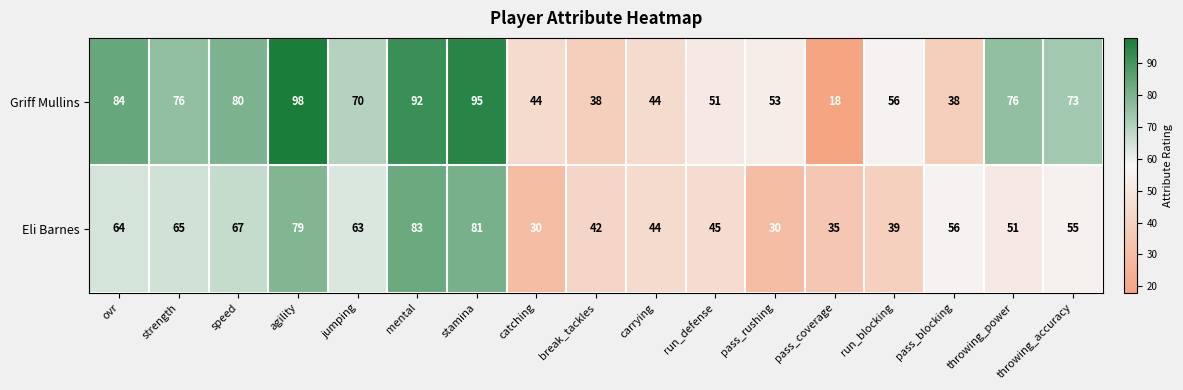

At how many categories does at least one series exceed 36?

16